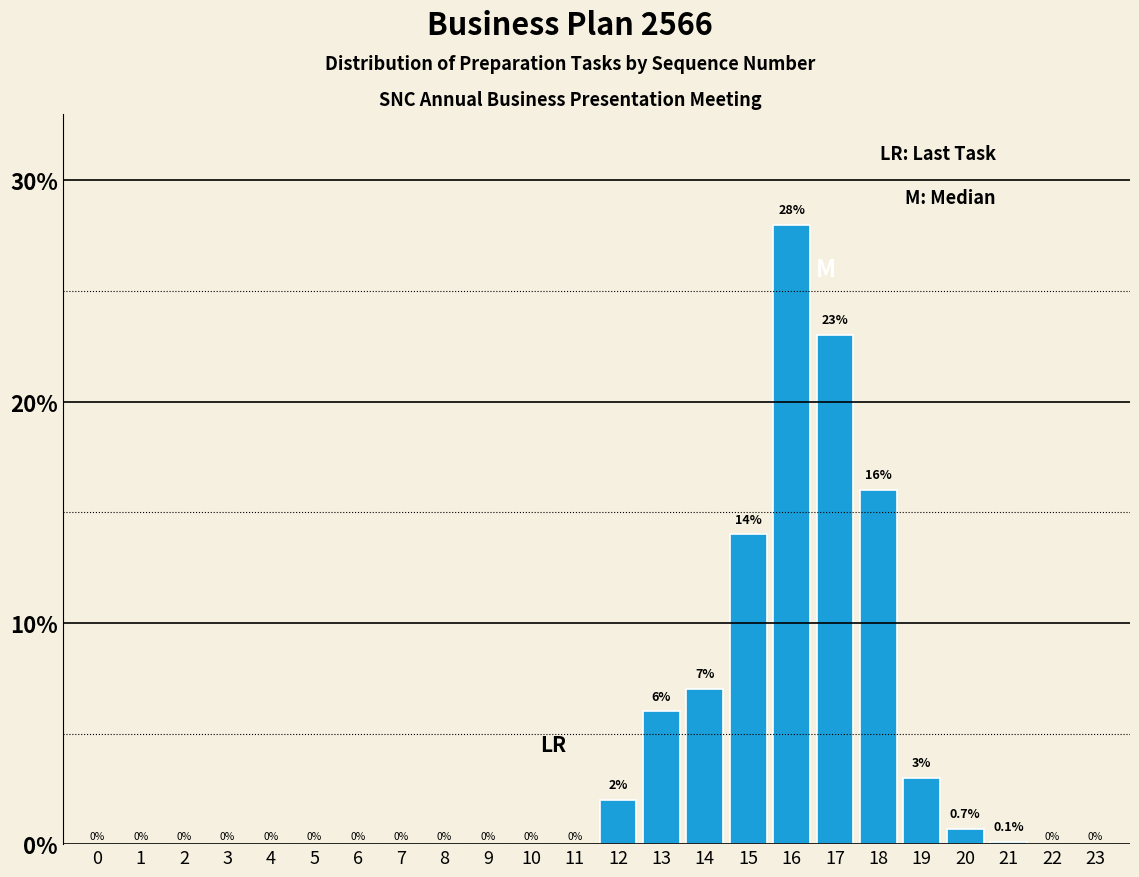

Reading left to right, what are all the values shown in this chart?

0=0.0	1=0.0	2=0.0	3=0.0	4=0.0	5=0.0	6=0.0	7=0.0	8=0.0	9=0.0	10=0.0	11=0.0	12=2.0	13=6.0	14=7.0	15=14.0	16=28.0	17=23.0	18=16.0	19=3.0	20=0.7	21=0.1	22=0.0	23=0.0